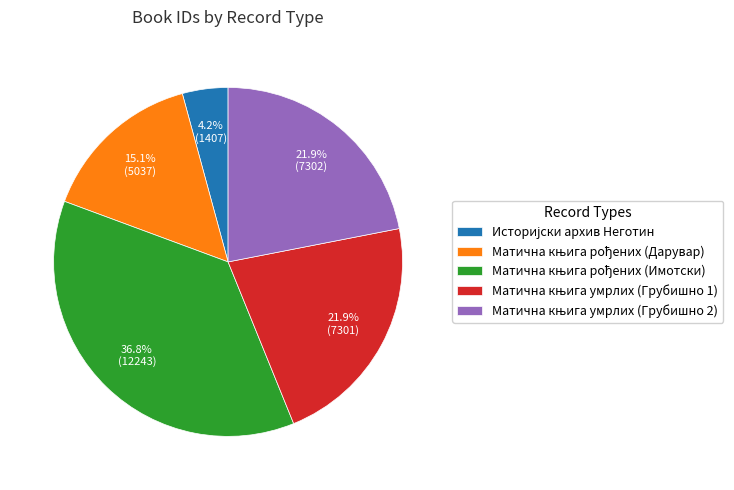

Is there a majority slice in this chart?

No